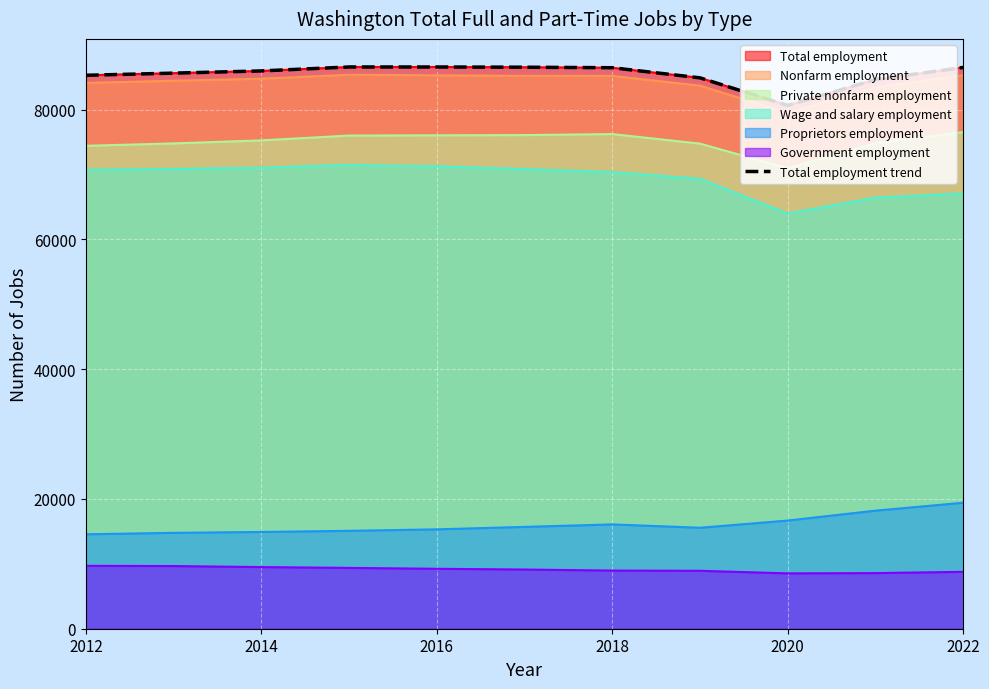

At which category does the chart reach its minimum across all series?

8